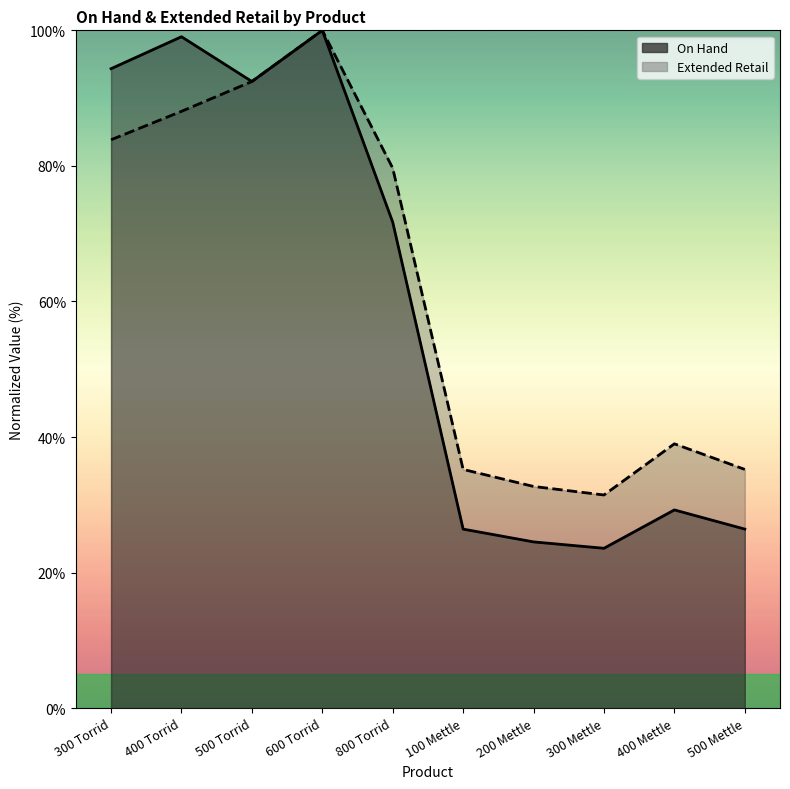

How many categories are shown in the chart?

10